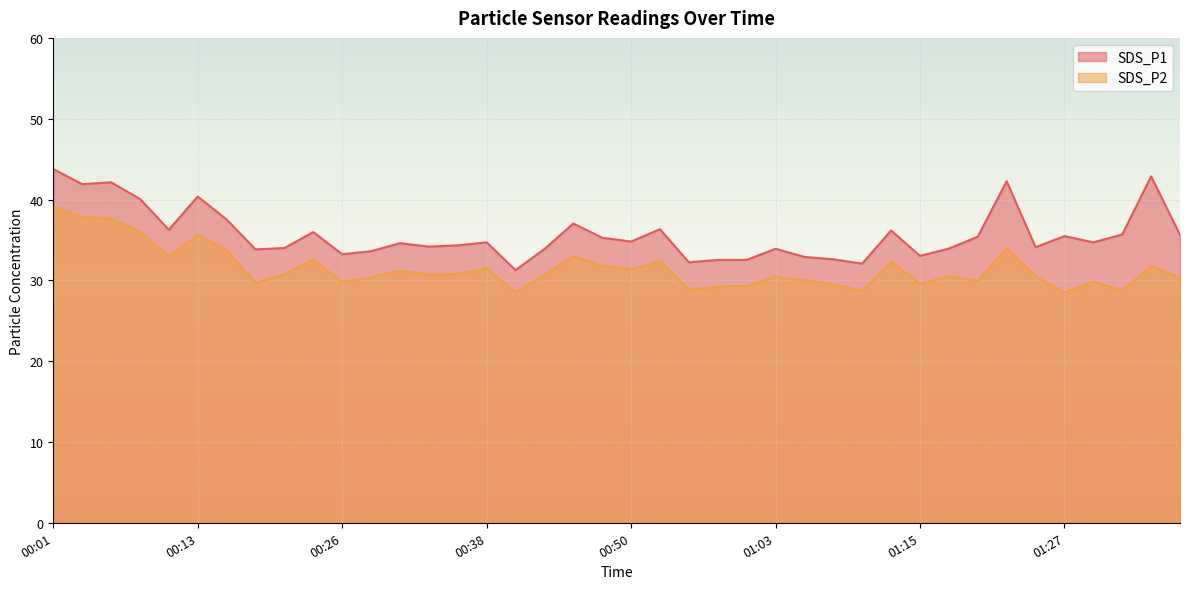

Where is SDS_P2 nearest to the value 33?

00:11